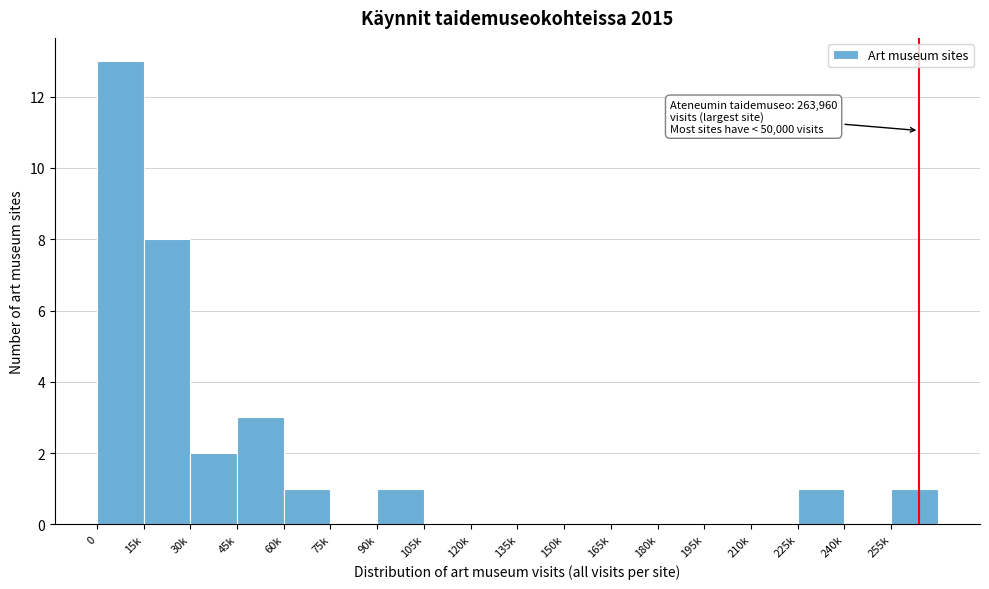

Reading left to right, extract all data points from this chart.

0=13	15k=8	30k=2	45k=3	60k=1	75k=0	90k=1	105k=0	120k=0	135k=0	150k=0	165k=0	180k=0	195k=0	210k=0	225k=1	240k=0	255k=1